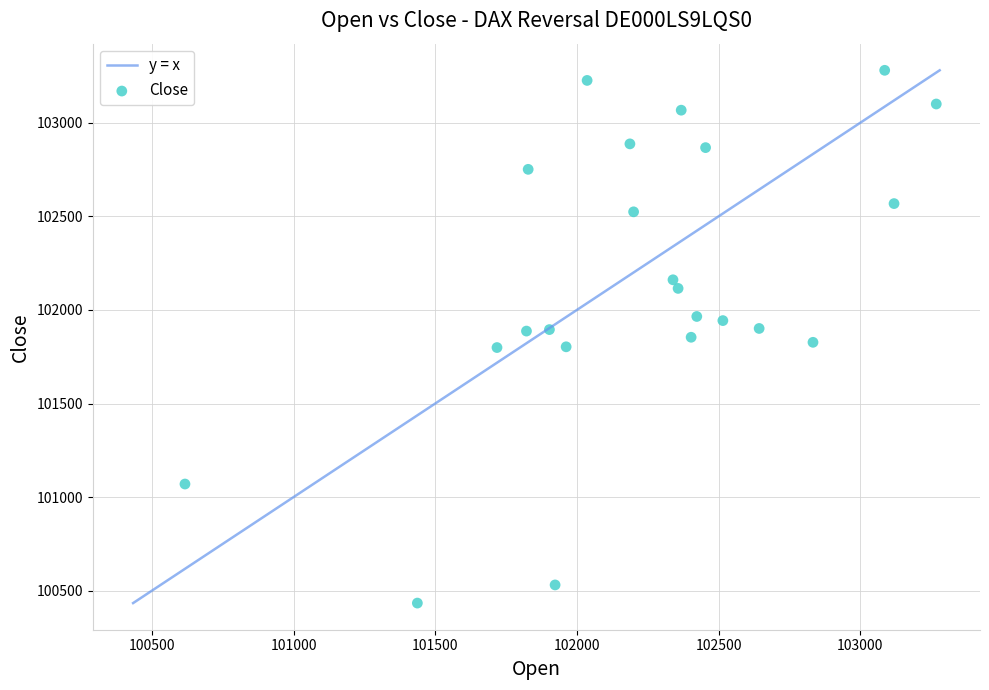

What is the range of Y values (max minus min)?

2846